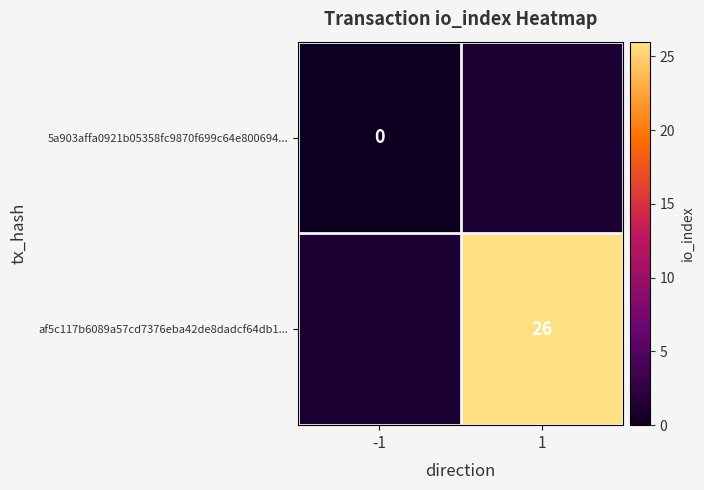

Count the number of categories in the chart.

2